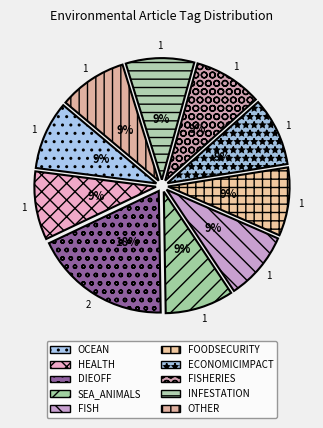

Approximately how many times larger is the value at OTHER compared to ECONOMICIMPACT?

1.0